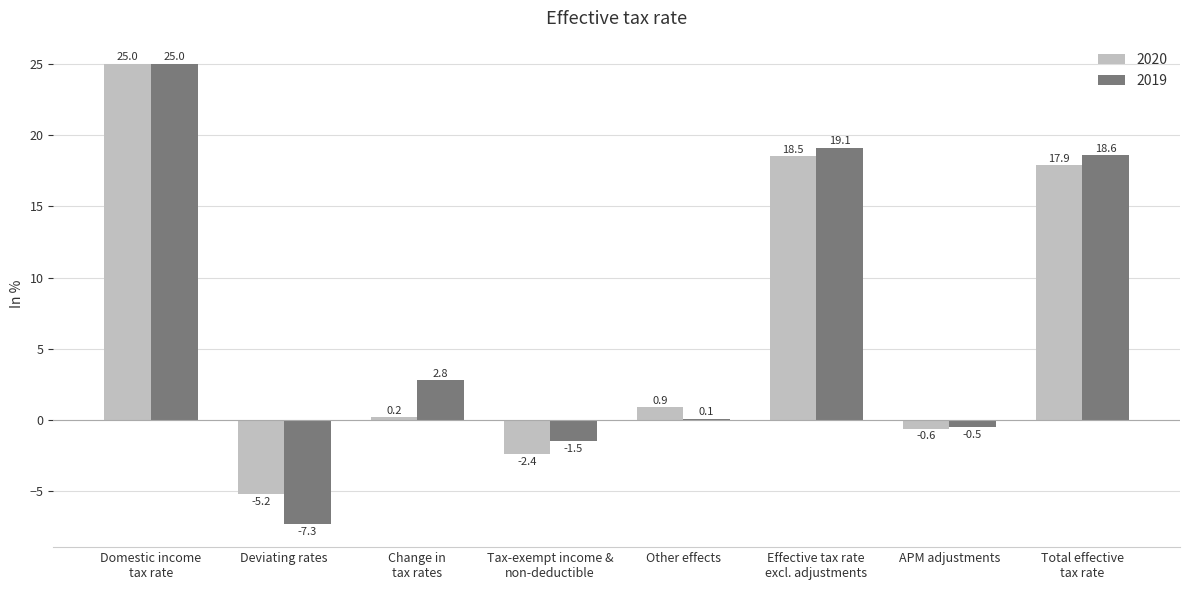

What is the highest value of the 2019 series?

25.0